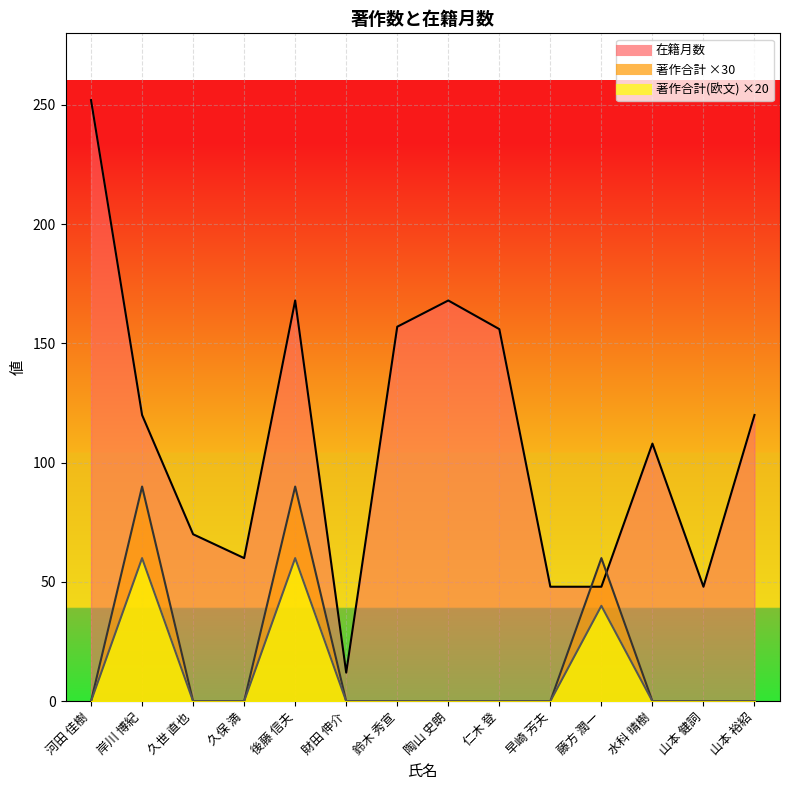

At how many categories does at least one series exceed 161?

3